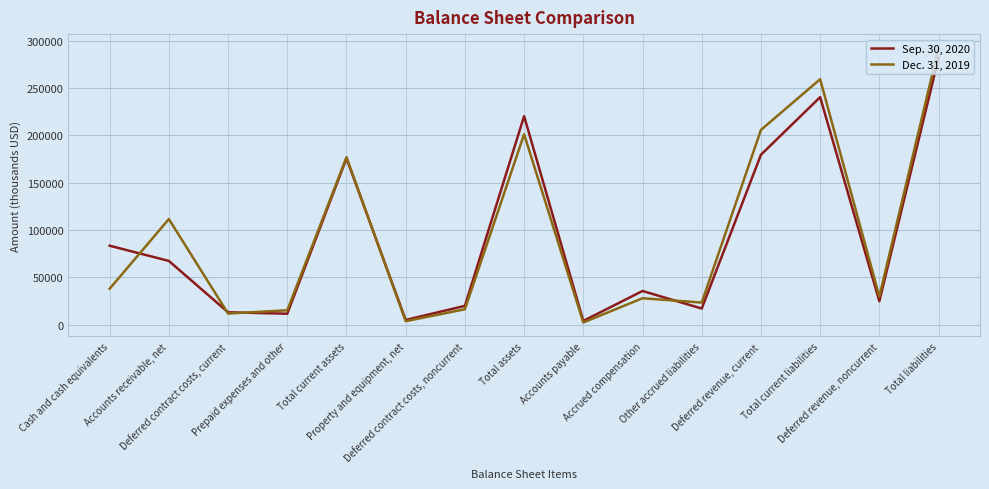

Where do Sep. 30, 2020 and Dec. 31, 2019 first cross each other?

Cash and cash equivalents and Accounts receivable, net